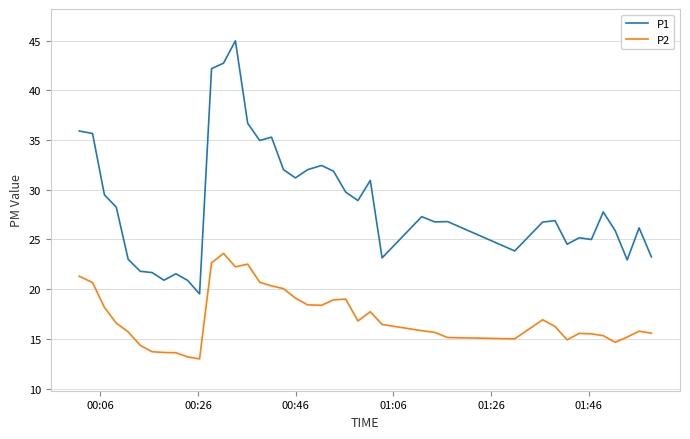

Count the number of categories in the chart.

40